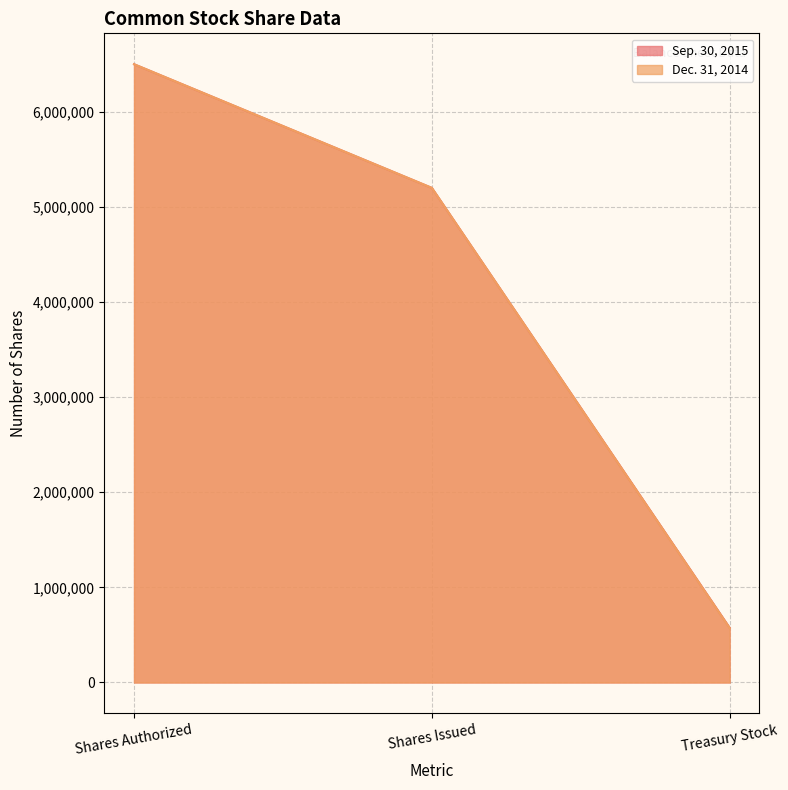

Is it true that Sep. 30, 2015 equals 575647 at Treasury Stock?

True